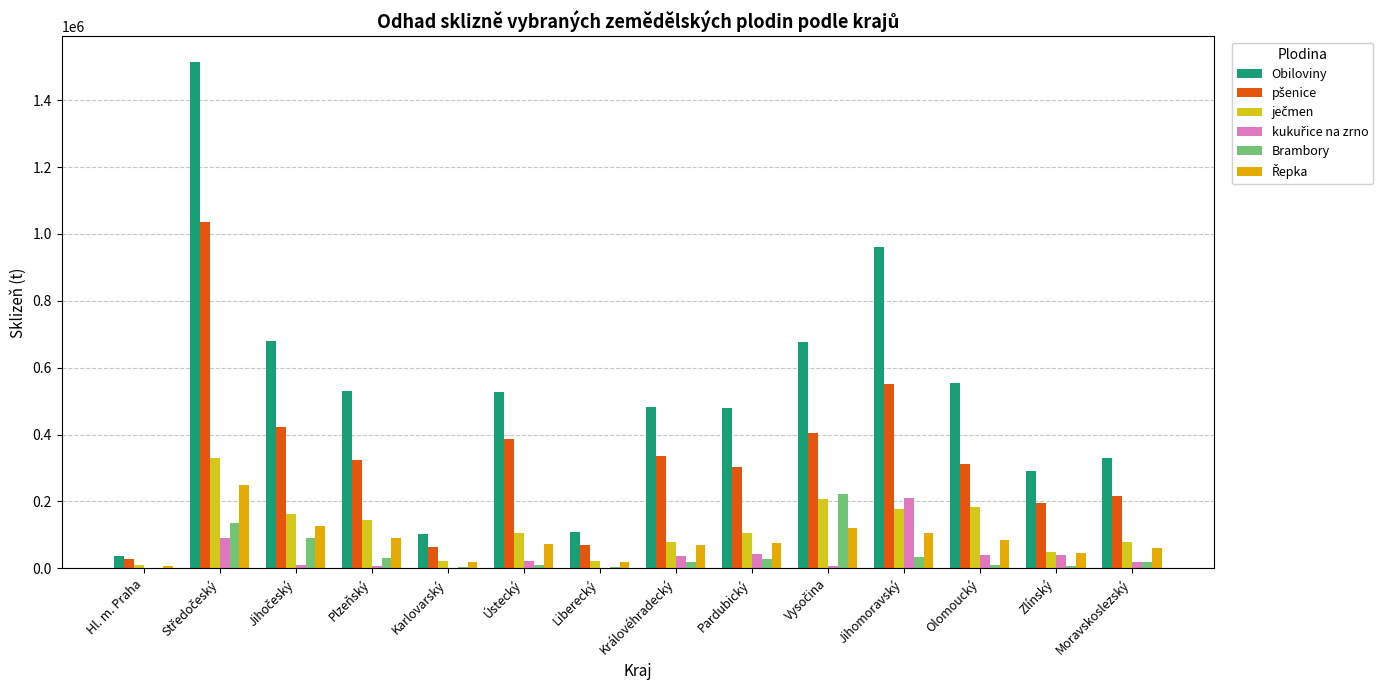

Are the bars horizontal?

No